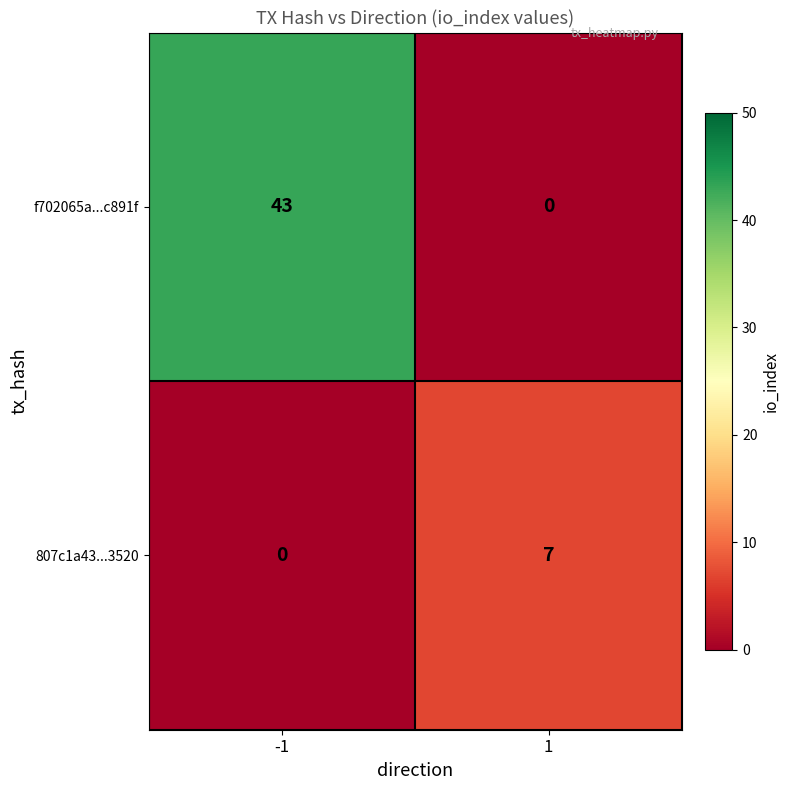

What is the approximate value of 807c1a43...3520 at 1?

7